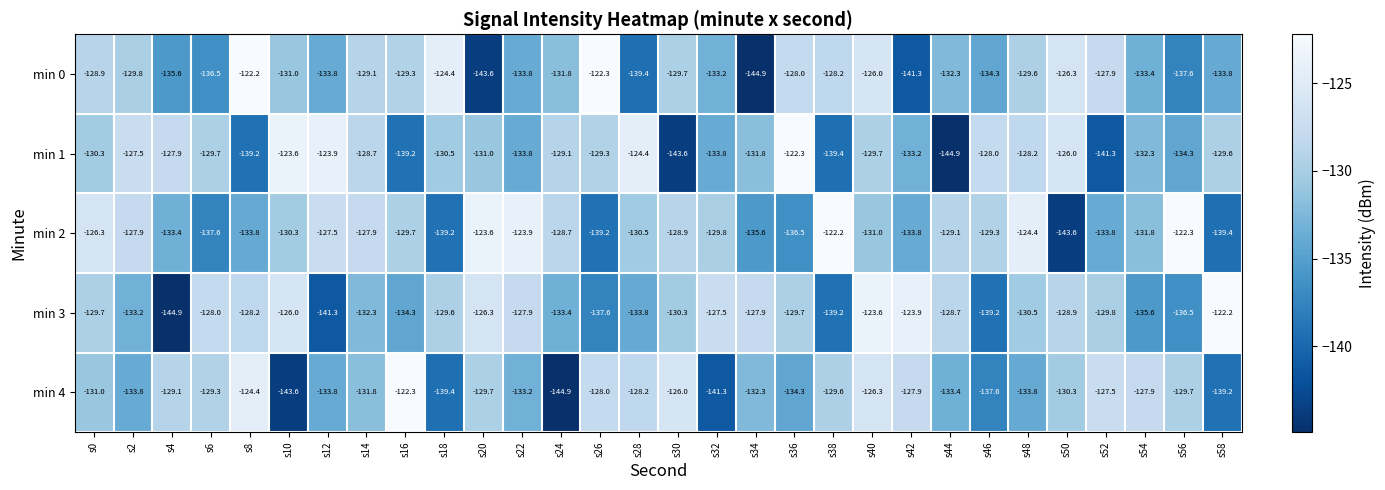

The min 3 series shows -221.9 at s26. True or false?

False